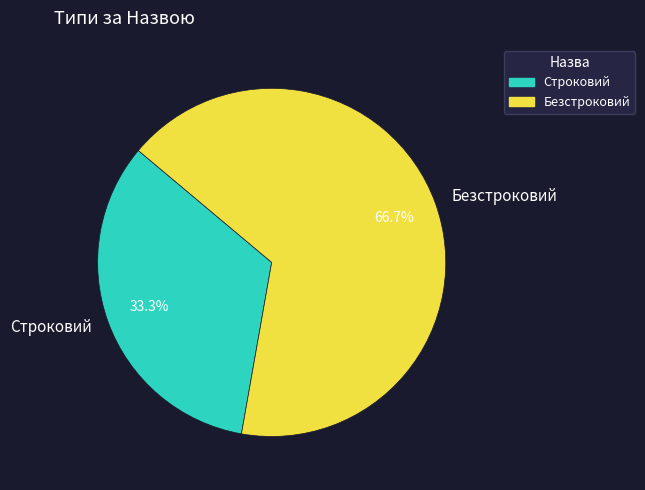

How many segments does this pie chart have?

2